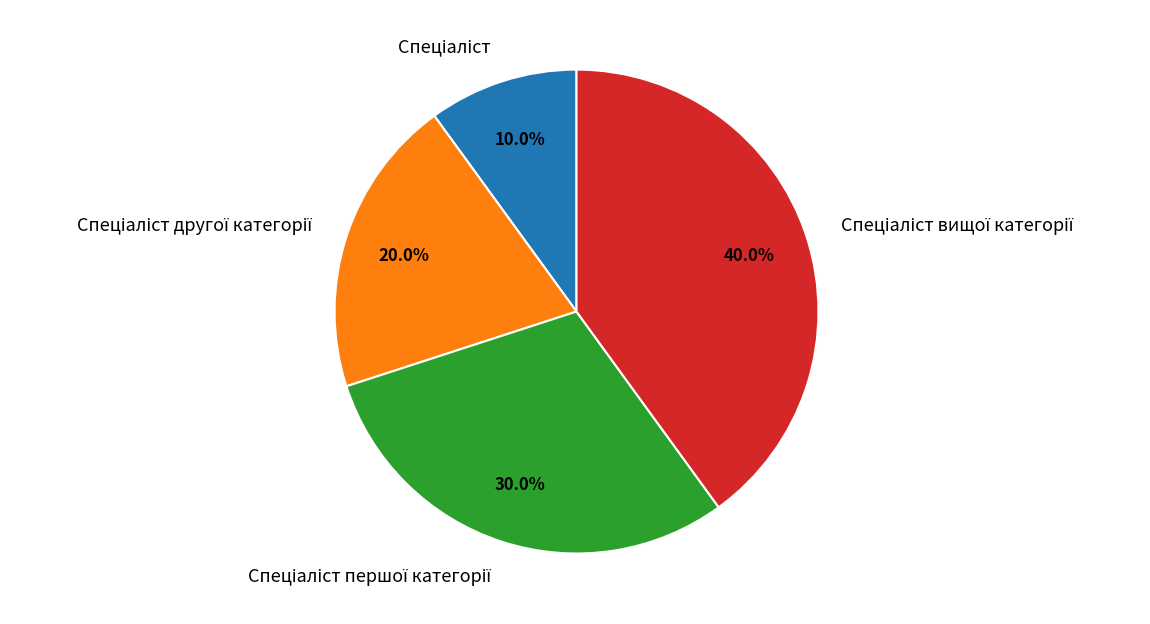

How many slices are in this pie chart?

4